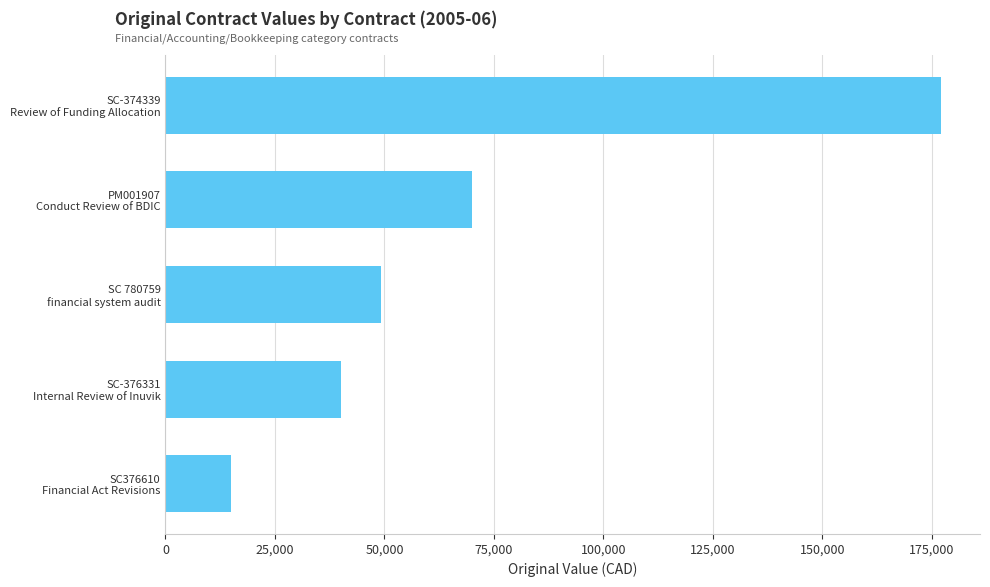

Reading top to bottom, extract all data points from this chart.

177150	70000	49238	40000	15000